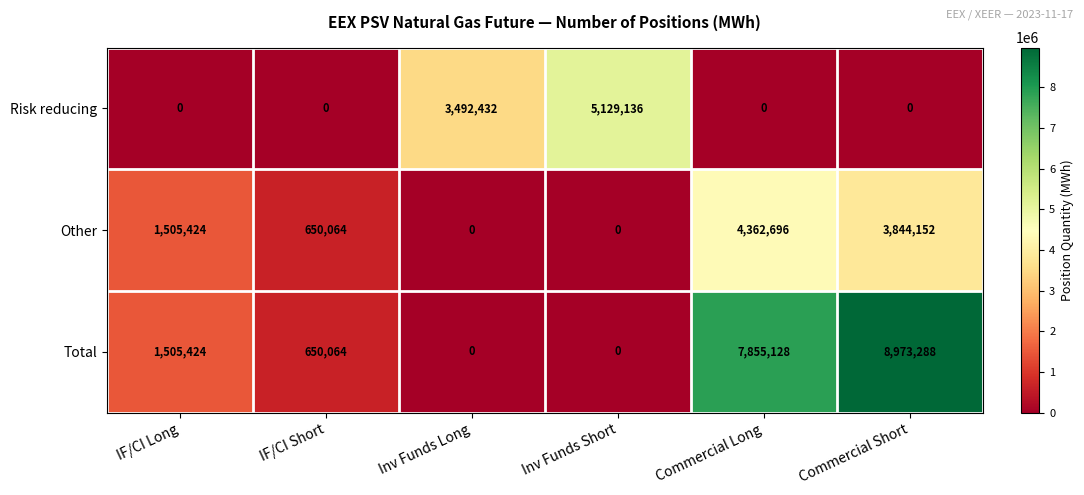

At how many categories does at least one series exceed 5753765?

2